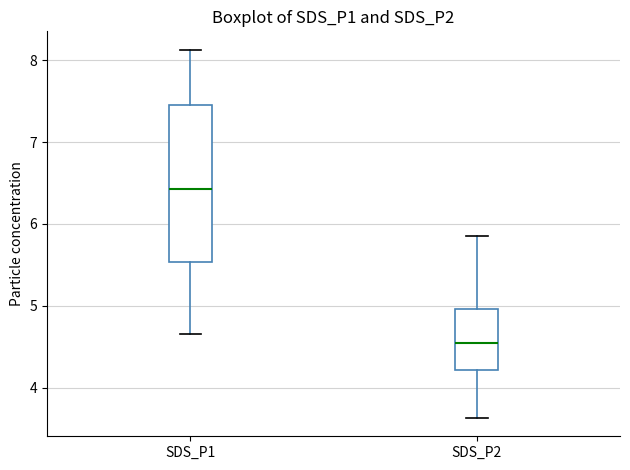

Which box is the tallest, from its lower edge to its upper edge?

SDS_P1